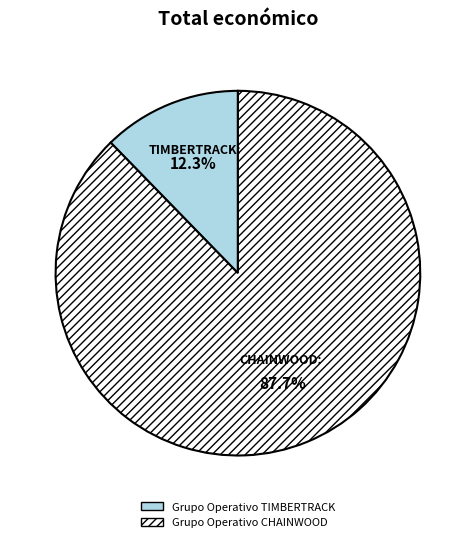

Rank the categories by value from lowest to highest.

Grupo Operativo TIMBERTRACK, Grupo Operativo CHAINWOOD